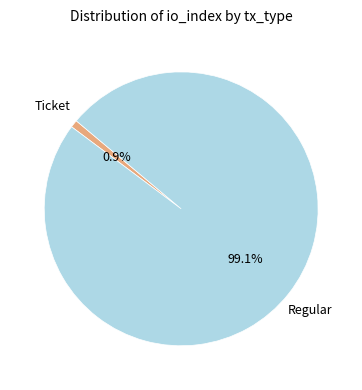

Count the number of slices in the pie.

2